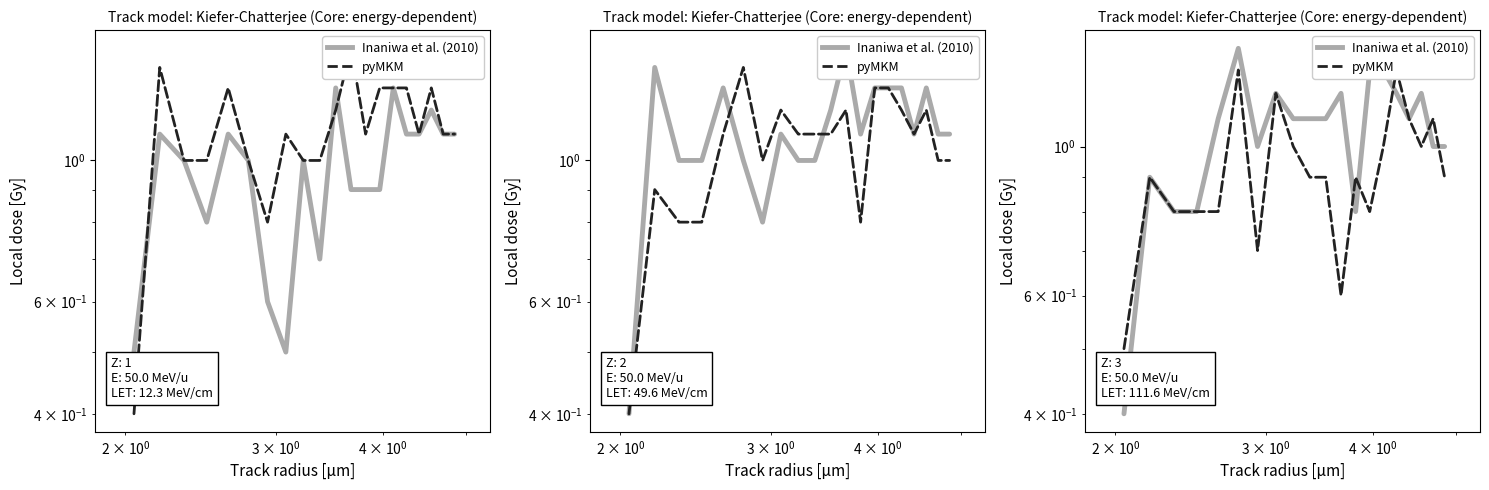

Is this an area chart (filled region under the line)?

No